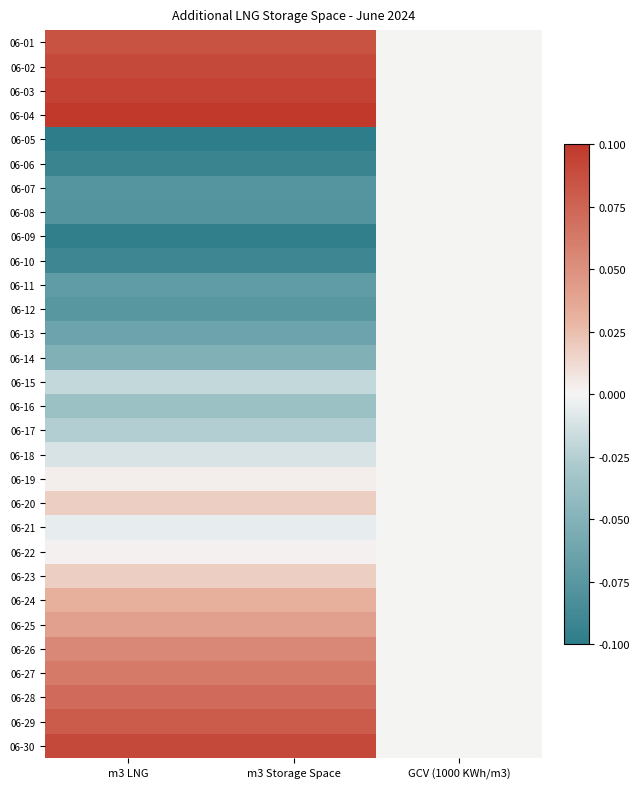

Reading left to right, extract all data points from this chart.

06-01: m3 LNG=0.1	m3 Storage Space=0.1	GCV (1000 KWh/m3)=0.0
06-02: m3 LNG=0.1	m3 Storage Space=0.1	GCV (1000 KWh/m3)=0.0
06-03: m3 LNG=0.1	m3 Storage Space=0.1	GCV (1000 KWh/m3)=0.0
06-04: m3 LNG=0.1	m3 Storage Space=0.1	GCV (1000 KWh/m3)=0.0
06-05: m3 LNG=-0.1	m3 Storage Space=-0.1	GCV (1000 KWh/m3)=0.0
06-06: m3 LNG=-0.1	m3 Storage Space=-0.1	GCV (1000 KWh/m3)=0.0
06-07: m3 LNG=-0.1	m3 Storage Space=-0.1	GCV (1000 KWh/m3)=0.0
06-08: m3 LNG=-0.1	m3 Storage Space=-0.1	GCV (1000 KWh/m3)=0.0
06-09: m3 LNG=-0.1	m3 Storage Space=-0.1	GCV (1000 KWh/m3)=0.0
06-10: m3 LNG=-0.1	m3 Storage Space=-0.1	GCV (1000 KWh/m3)=0.0
06-11: m3 LNG=-0.1	m3 Storage Space=-0.1	GCV (1000 KWh/m3)=0.0
06-12: m3 LNG=-0.1	m3 Storage Space=-0.1	GCV (1000 KWh/m3)=0.0
06-13: m3 LNG=-0.1	m3 Storage Space=-0.1	GCV (1000 KWh/m3)=0.0
06-14: m3 LNG=-0.1	m3 Storage Space=-0.1	GCV (1000 KWh/m3)=0.0
06-15: m3 LNG=-0.0	m3 Storage Space=-0.0	GCV (1000 KWh/m3)=0.0
06-16: m3 LNG=-0.0	m3 Storage Space=-0.0	GCV (1000 KWh/m3)=0.0
06-17: m3 LNG=-0.0	m3 Storage Space=-0.0	GCV (1000 KWh/m3)=0.0
06-18: m3 LNG=-0.0	m3 Storage Space=-0.0	GCV (1000 KWh/m3)=0.0
06-19: m3 LNG=0.0	m3 Storage Space=0.0	GCV (1000 KWh/m3)=0.0
06-20: m3 LNG=0.0	m3 Storage Space=0.0	GCV (1000 KWh/m3)=0.0
06-21: m3 LNG=-0.0	m3 Storage Space=-0.0	GCV (1000 KWh/m3)=0.0
06-22: m3 LNG=0.0	m3 Storage Space=0.0	GCV (1000 KWh/m3)=0.0
06-23: m3 LNG=0.0	m3 Storage Space=0.0	GCV (1000 KWh/m3)=0.0
06-24: m3 LNG=0.0	m3 Storage Space=0.0	GCV (1000 KWh/m3)=0.0
06-25: m3 LNG=0.0	m3 Storage Space=0.0	GCV (1000 KWh/m3)=0.0
06-26: m3 LNG=0.1	m3 Storage Space=0.1	GCV (1000 KWh/m3)=0.0
06-27: m3 LNG=0.1	m3 Storage Space=0.1	GCV (1000 KWh/m3)=0.0
06-28: m3 LNG=0.1	m3 Storage Space=0.1	GCV (1000 KWh/m3)=0.0
06-29: m3 LNG=0.1	m3 Storage Space=0.1	GCV (1000 KWh/m3)=0.0
06-30: m3 LNG=0.1	m3 Storage Space=0.1	GCV (1000 KWh/m3)=0.0